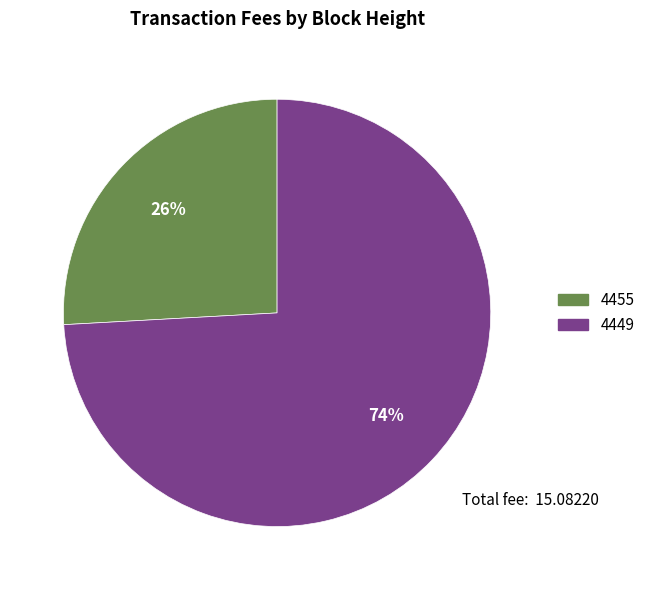

Is it true that 4449 is 74% of the pie?

True